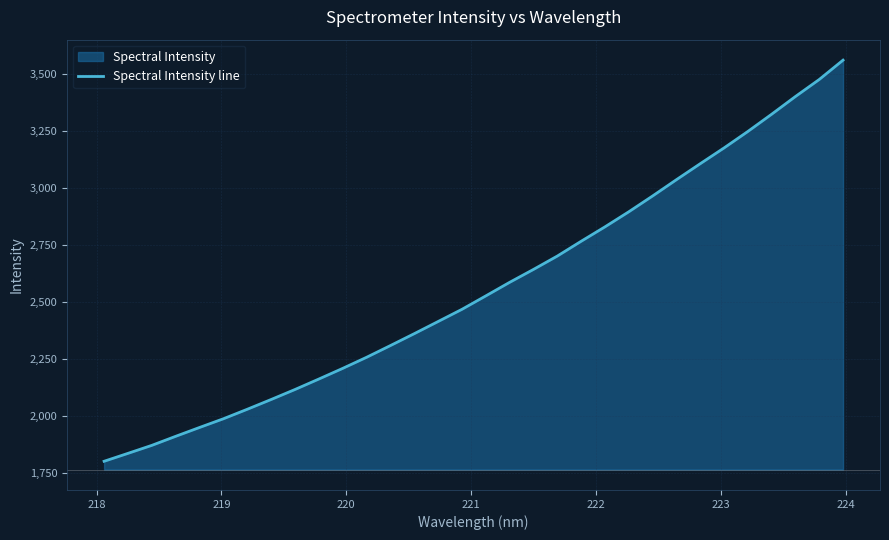

What is the minimum value shown in the chart?

1803.2